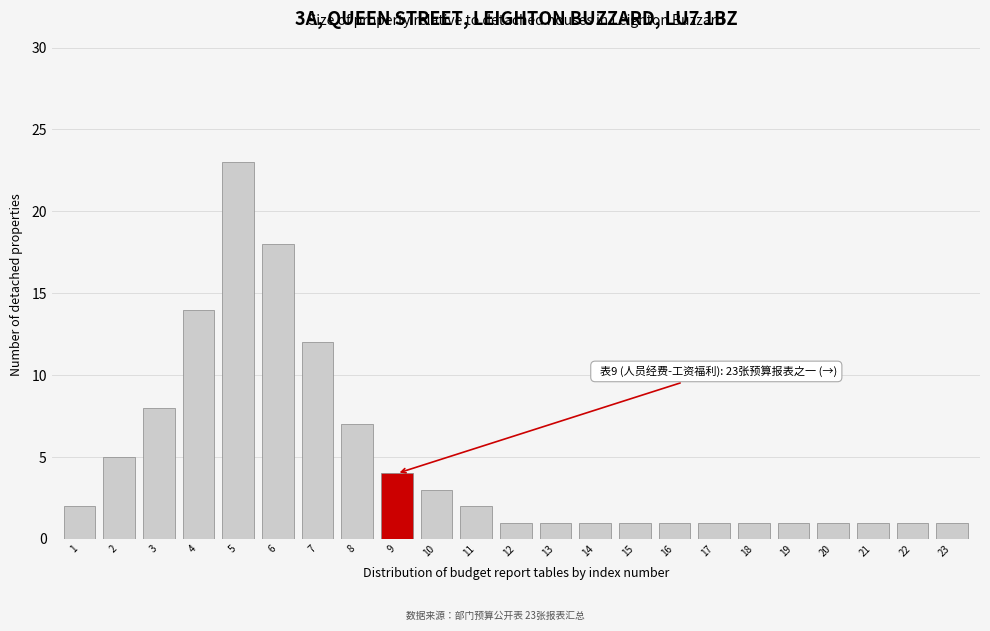

Reading left to right, transcribe all the data shown in this chart.

1=2	2=5	3=8	4=14	5=23	6=18	7=12	8=7	9=4	10=3	11=2	12=1	13=1	14=1	15=1	16=1	17=1	18=1	19=1	20=1	21=1	22=1	23=1